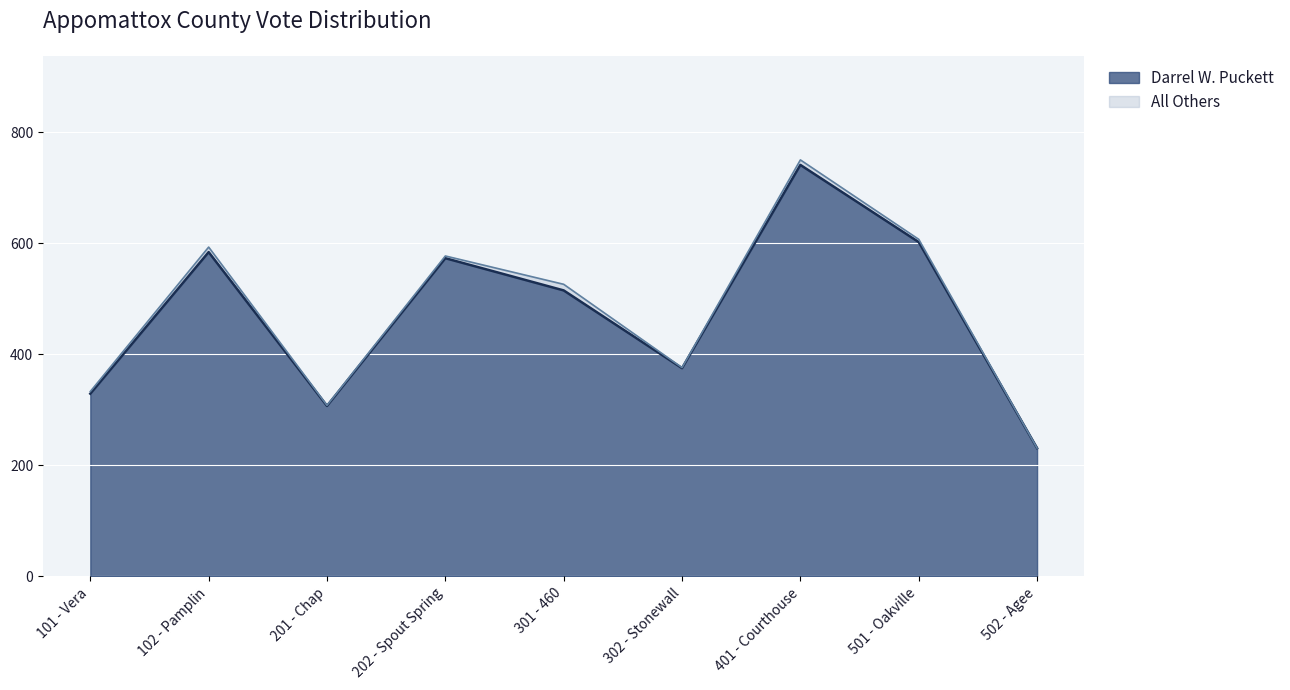

List the labels in order of value, smallest first.

502 - Agee, 201 - Chap, 101 - Vera, 302 - Stonewall, 301 - 460, 202 - Spout Spring, 102 - Pamplin, 501 - Oakville, 401 - Courthouse